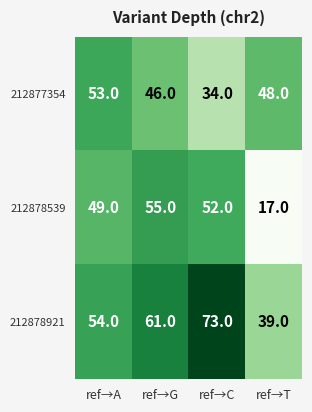

Reading right to left, what are all the values shown in this chart?

212877354: 48	34	46	53
212878539: 17	52	55	49
212878921: 39	73	61	54